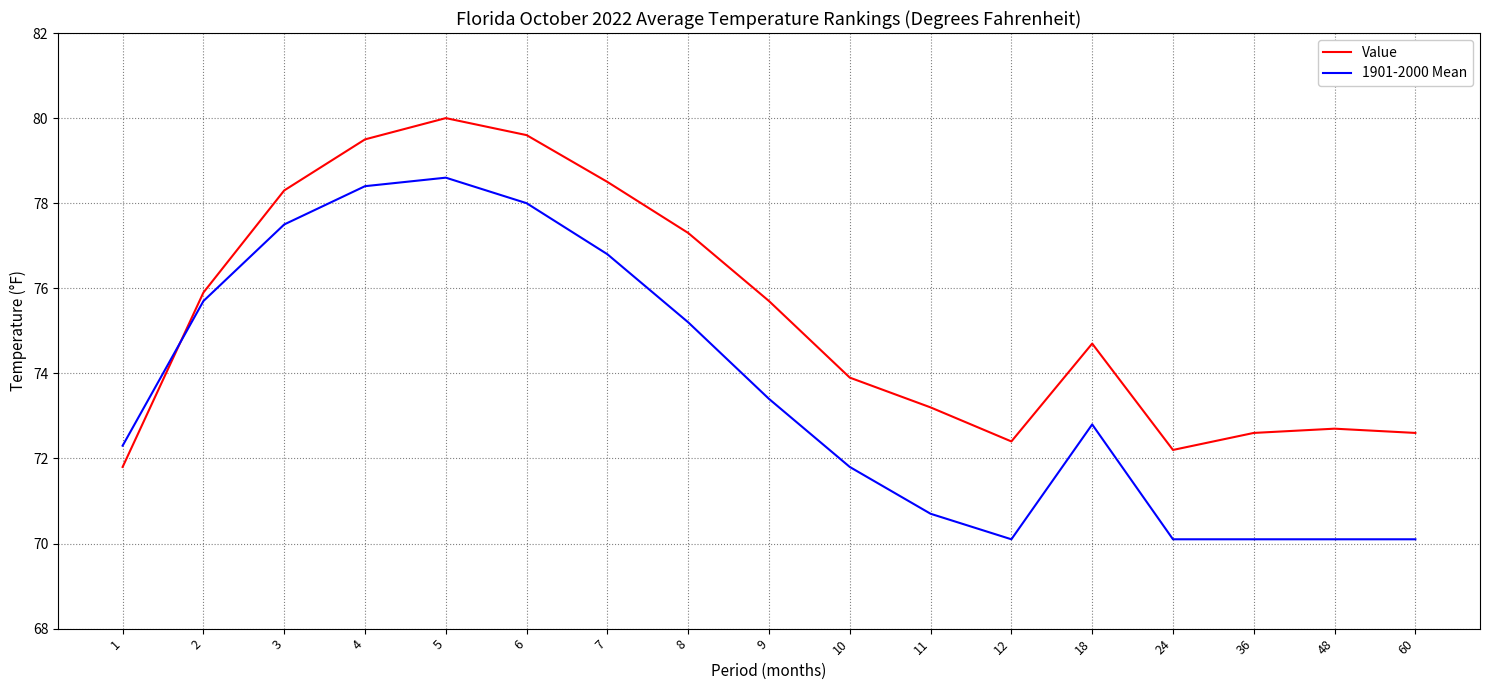

Rank the series by their average value, from lowest to highest.

1901-2000 Mean, Value